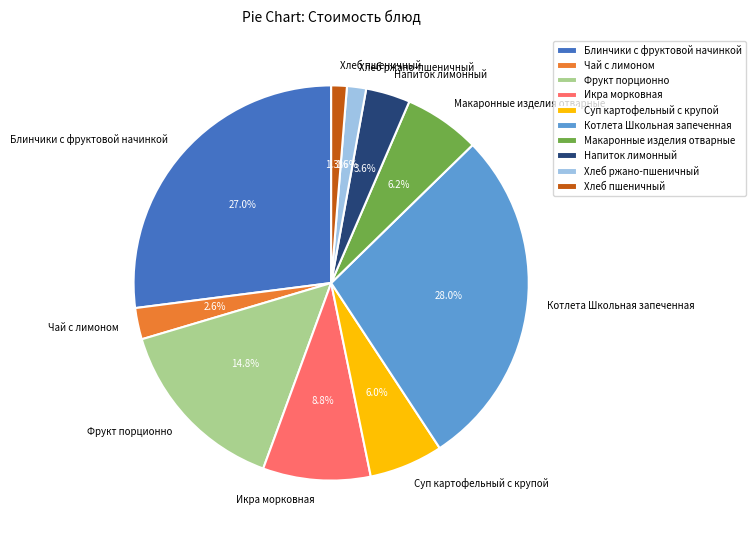

How many segments does this pie chart have?

10